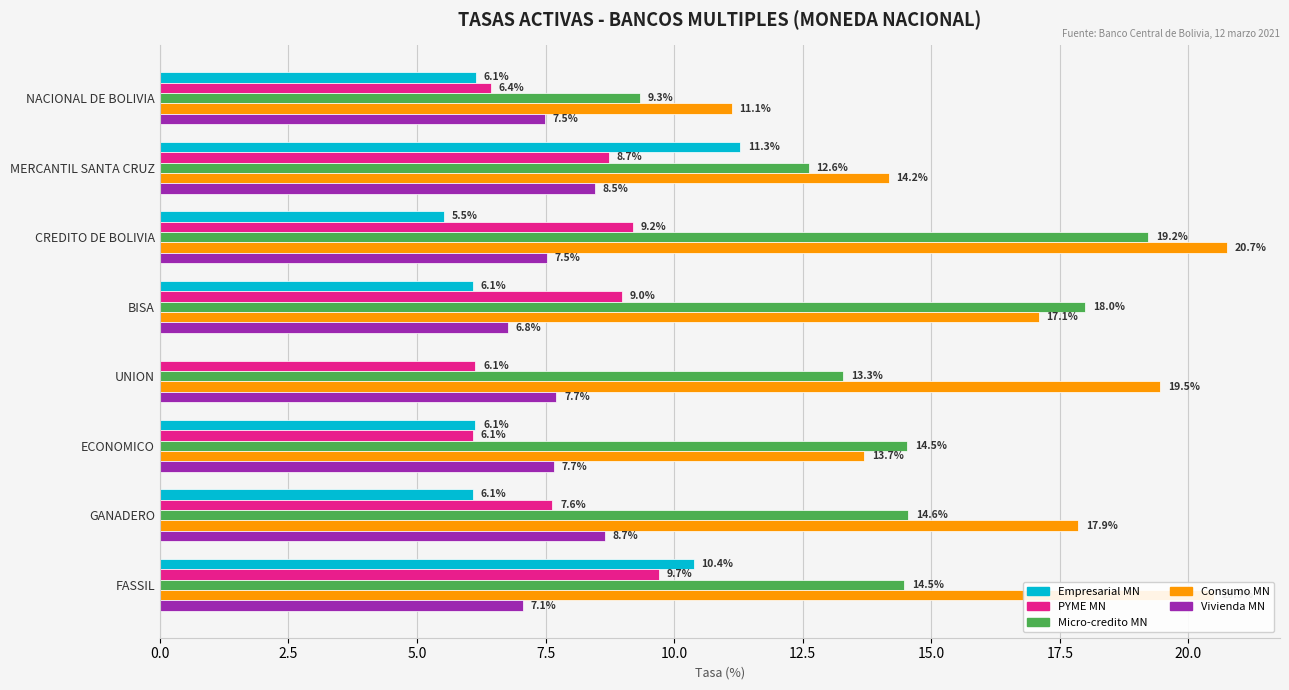

What is the approximate value of Micro-credito MN at FASSIL?

14.5